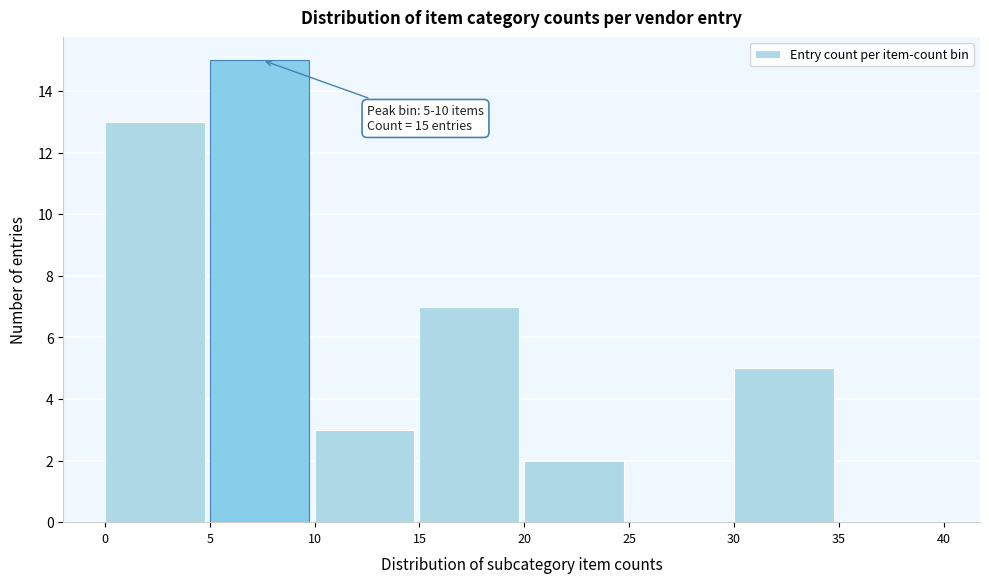

Over which range of the x-axis is the bar tallest?

5 to 10